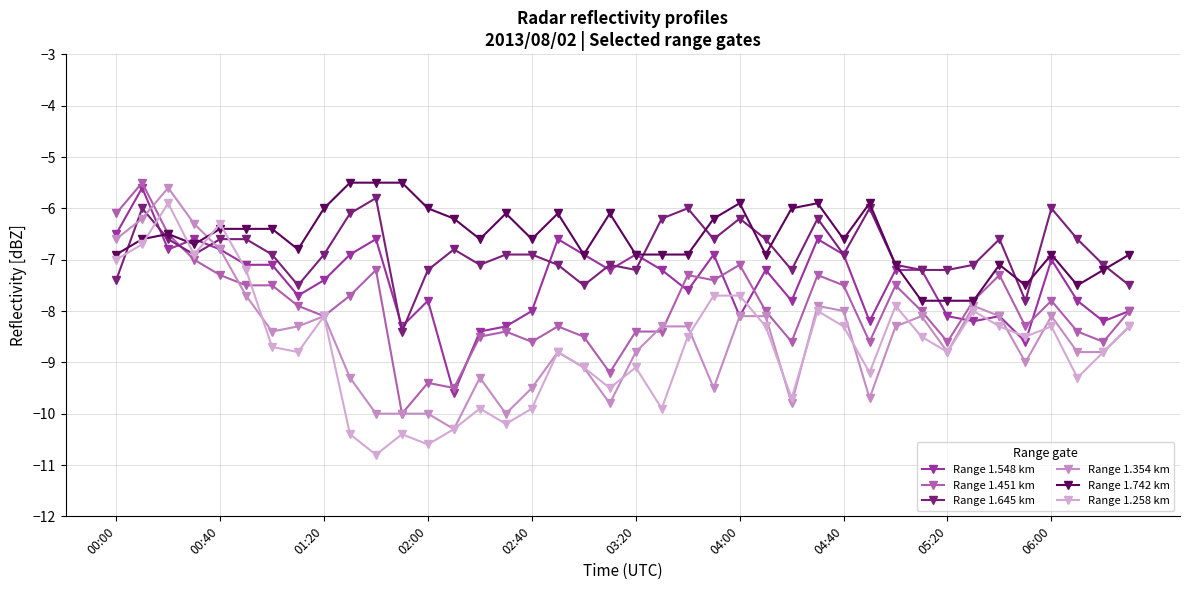

How many lines are shown in the chart?

6